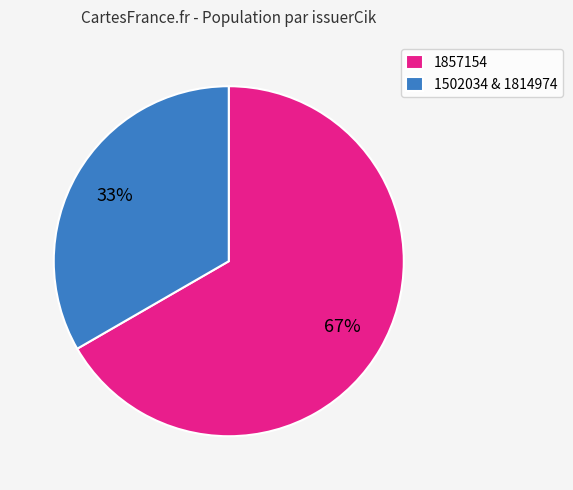

Is it true that 1857154 is 67% of the pie?

True